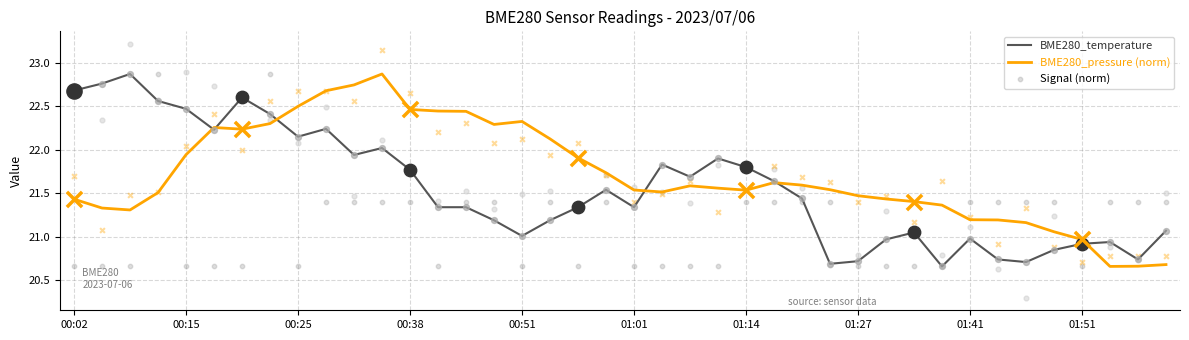

At how many categories does at least one series exceed 22?

18